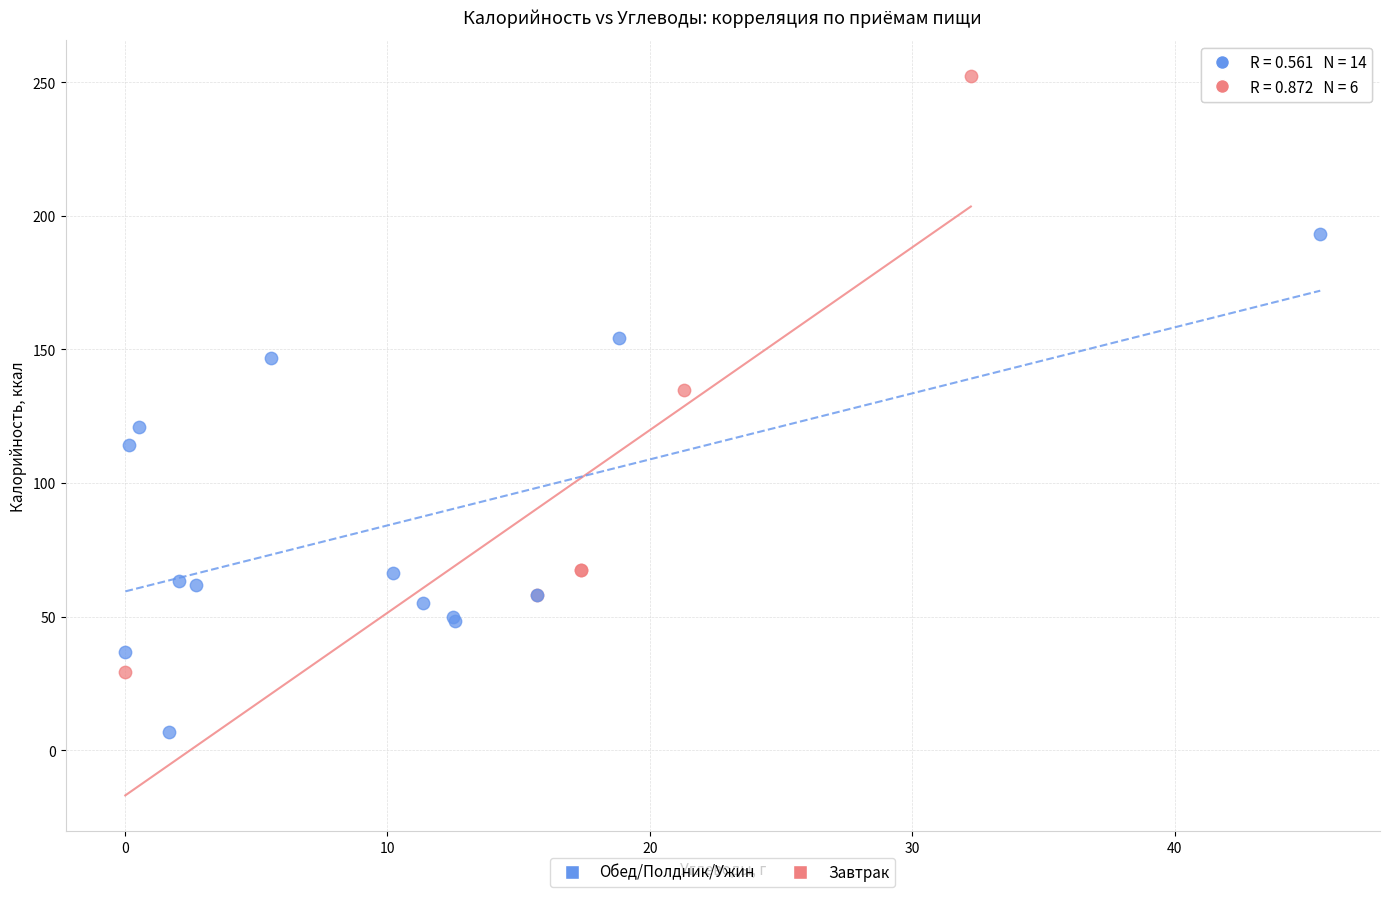

What are all the series names shown in the legend?

Обед/Полдник/Ужин, Завтрак